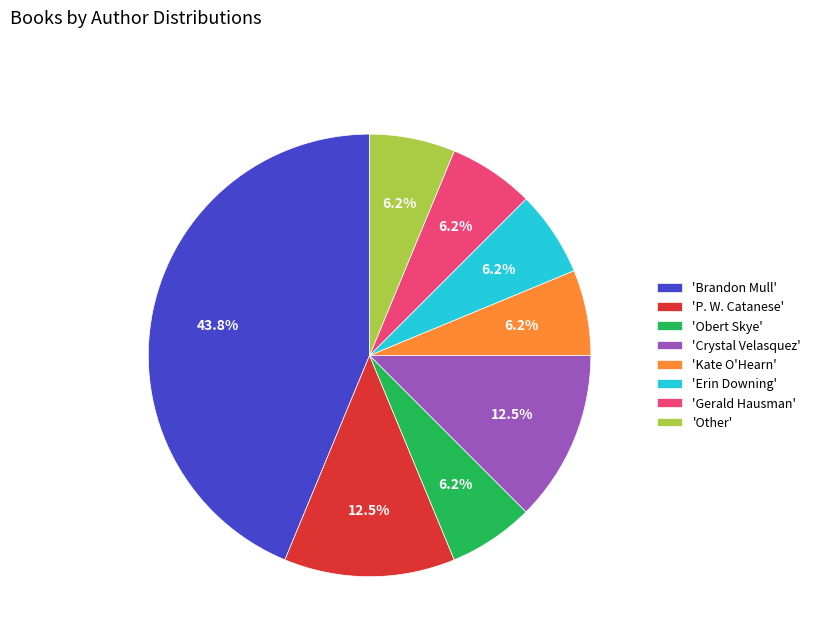

Which category has the biggest portion of the pie?

'Brandon Mull'